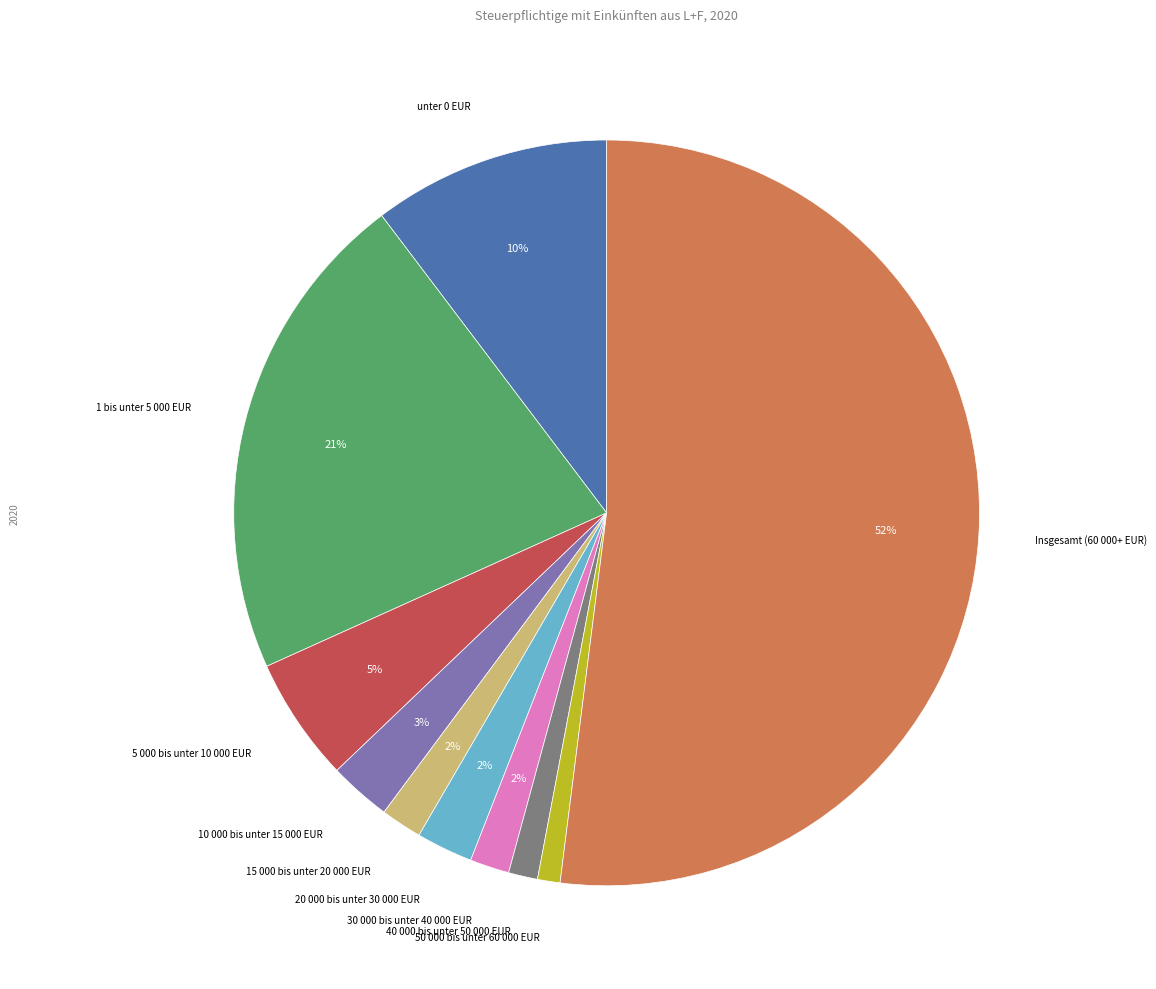

Between 1 bis unter 5 000 EUR and 15 000 bis unter 20 000 EUR, which is larger?

1 bis unter 5 000 EUR